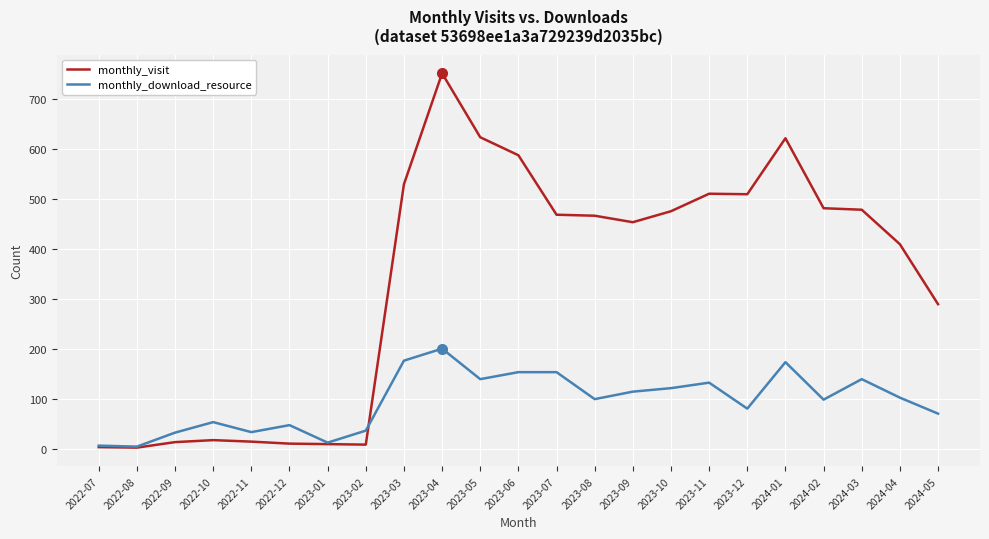

In monthly_visit, how many points are lower than both neighbors (excluding endpoints)?

4